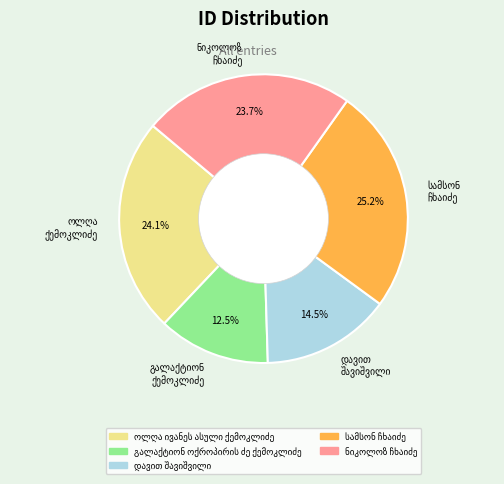

Is there a majority slice in this chart?

No